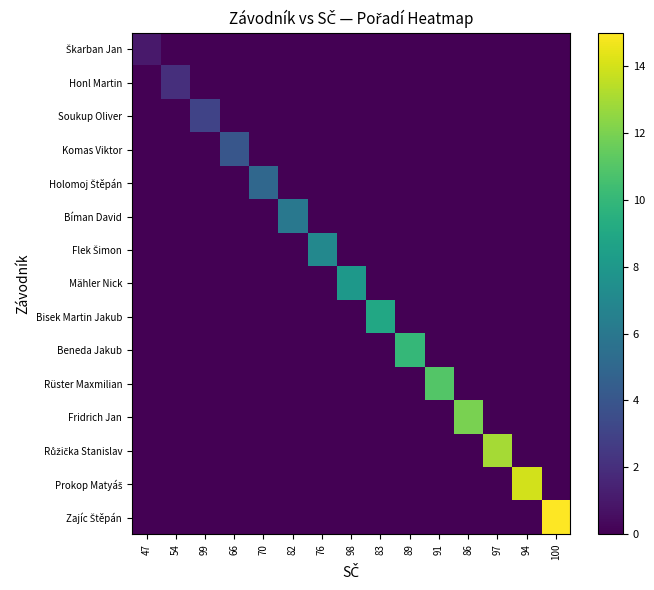

What is the total value across all series at 76?

7